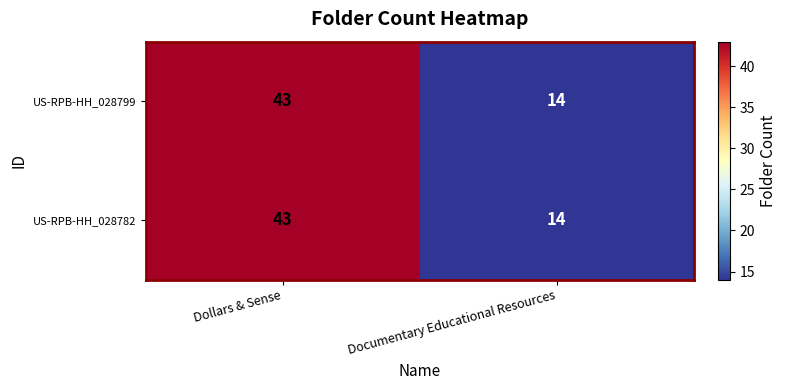

At which category does the chart reach its minimum across all series?

Documentary Educational Resources